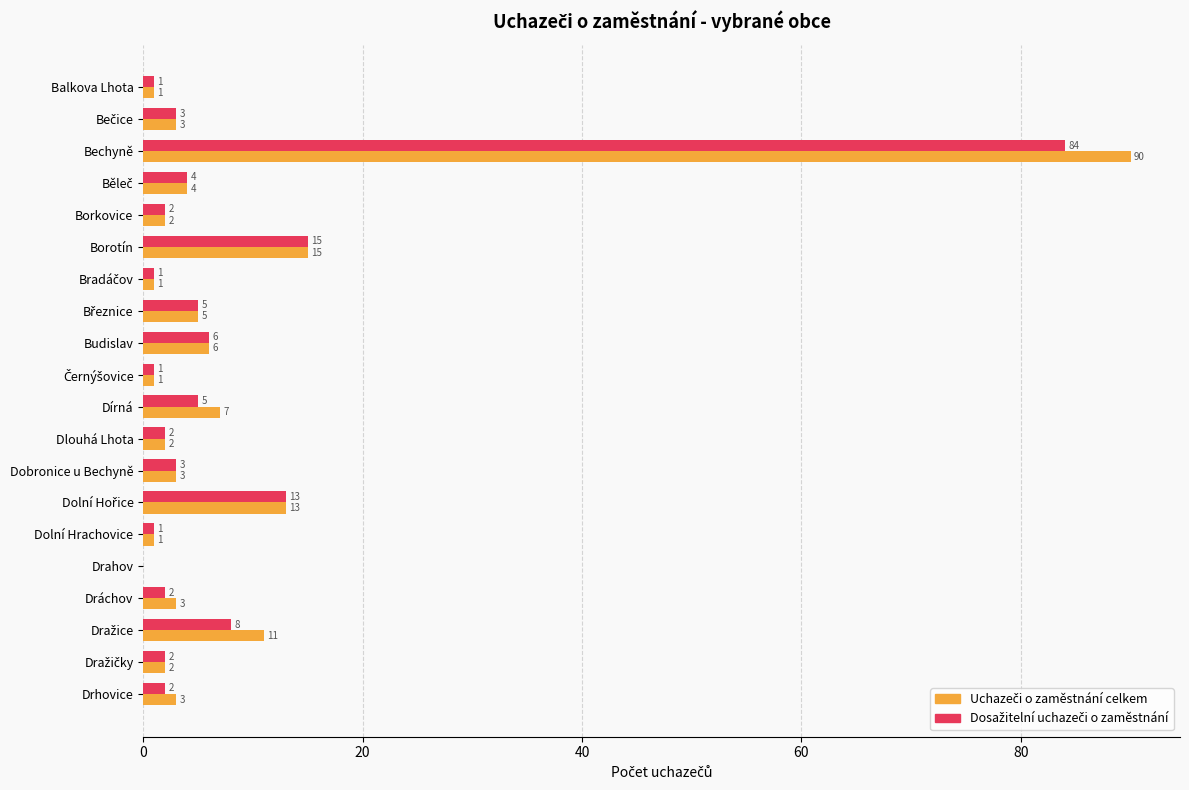

What is the total value across all series at Borotín?

30